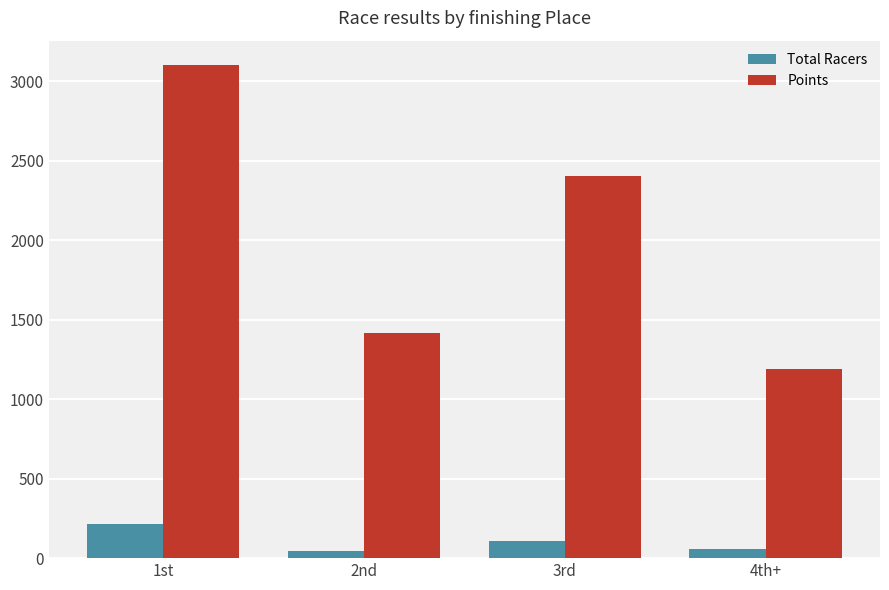

What is the value of the Total Racers bar at the 1st from the left?

217.0